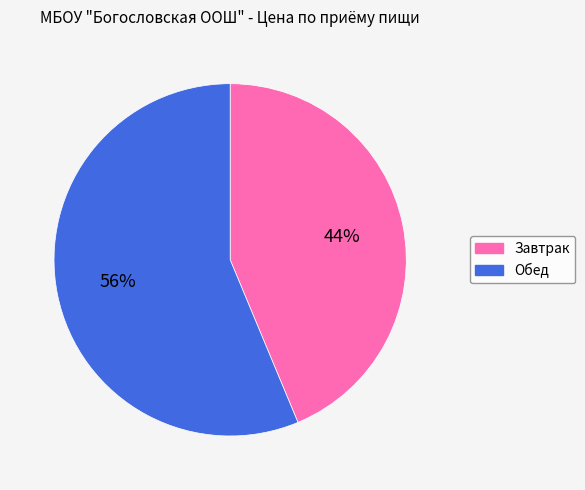

Which has a higher value, Завтрак or Обед?

Обед